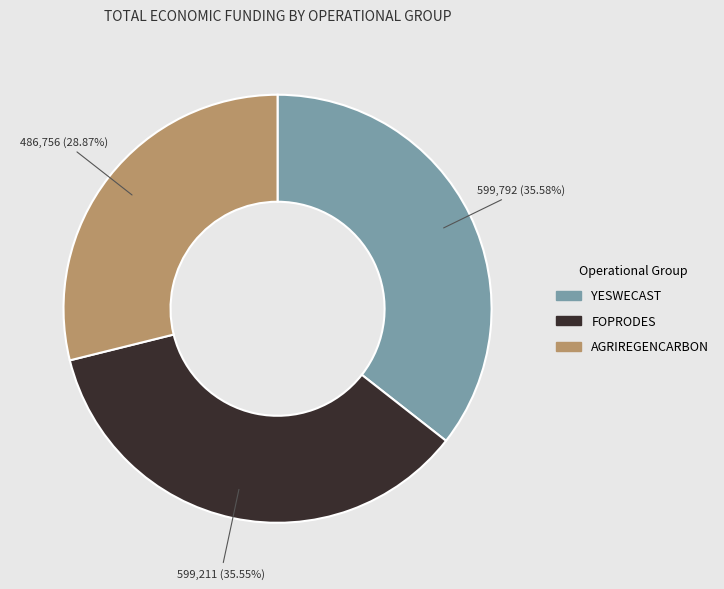

Is there a majority slice in this chart?

No